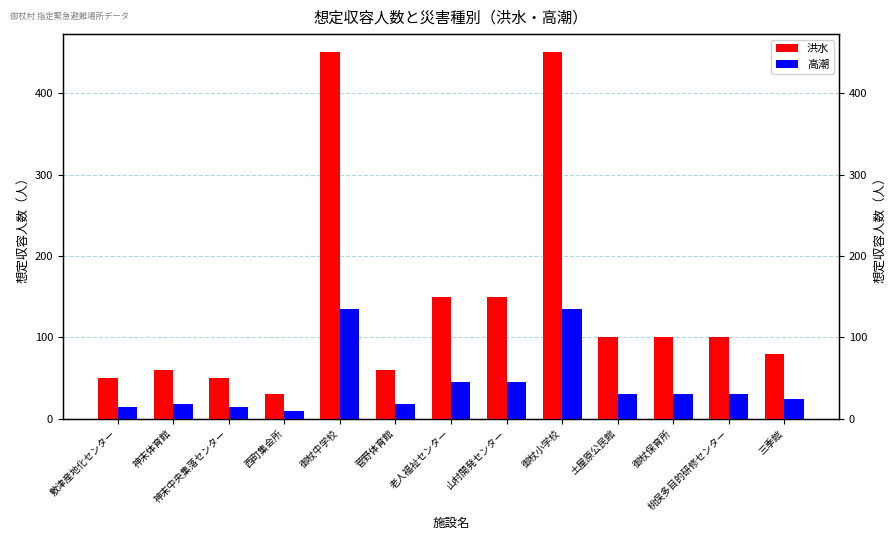

At how many categories does at least one series exceed 224?

2